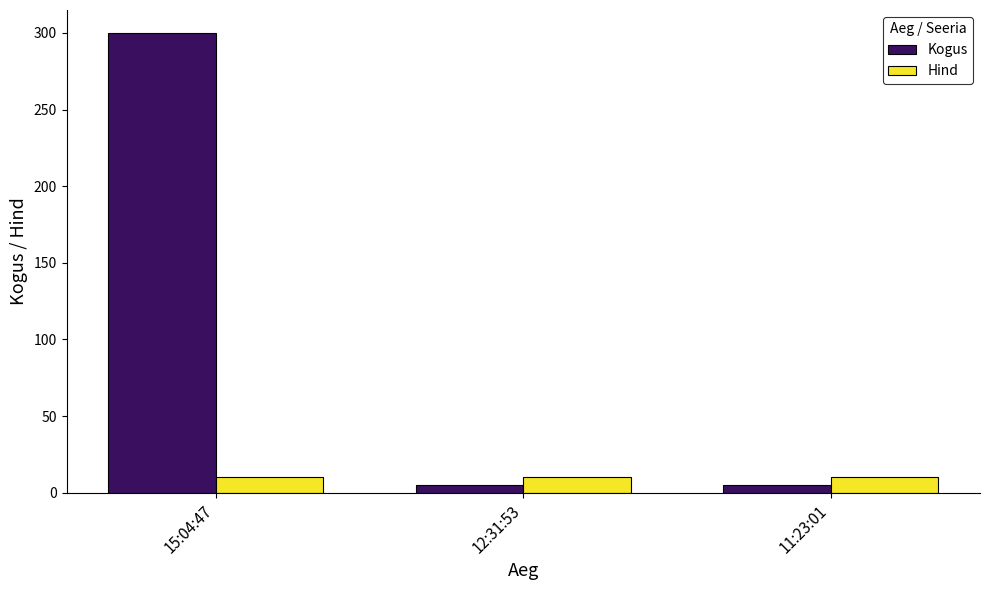

How many data points in Kogus are above 5?

1